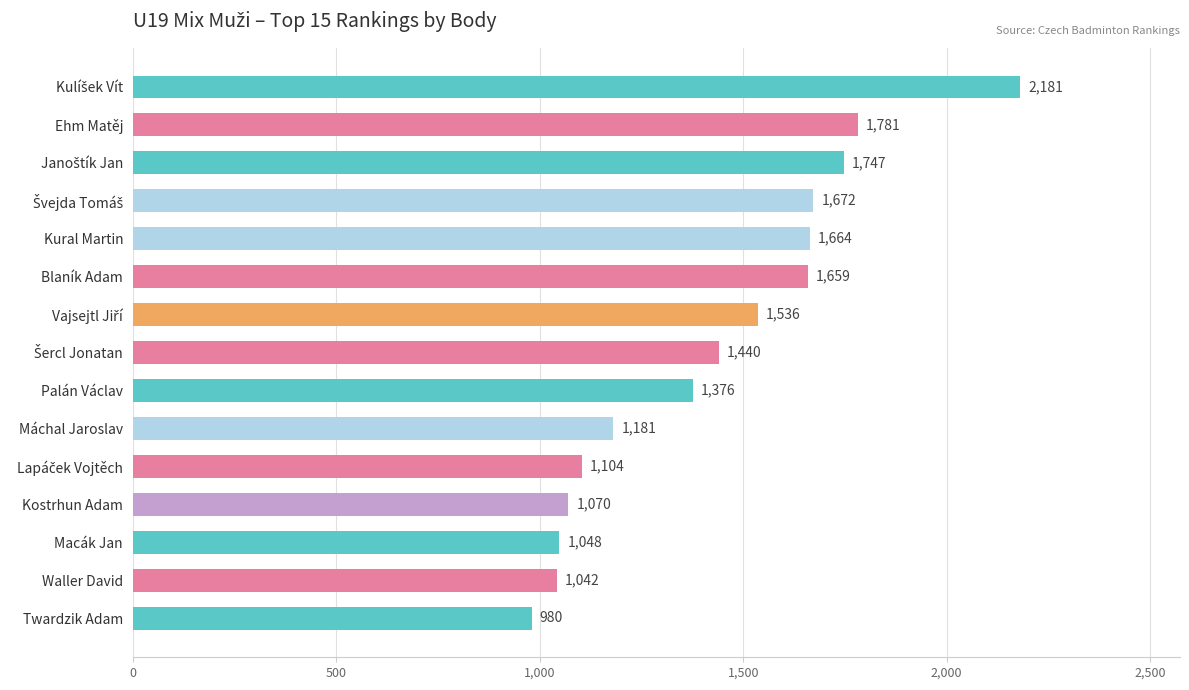

Reading bottom to top, what are all the values shown in this chart?

980	1042	1048	1070	1104	1181	1376	1440	1536	1659	1664	1672	1747	1781	2181